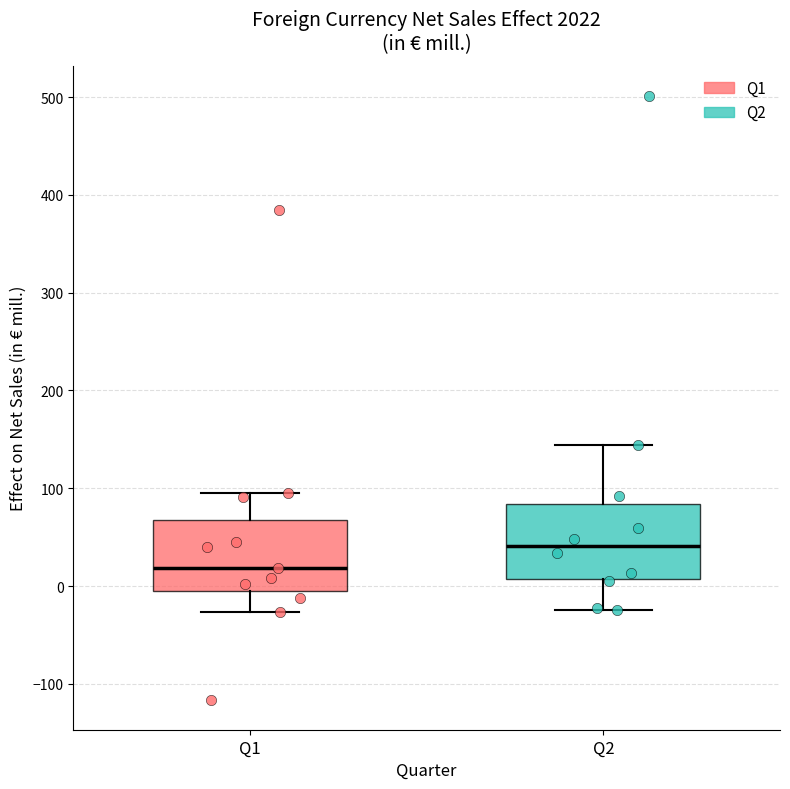

Which box's median line is the highest?

Q2